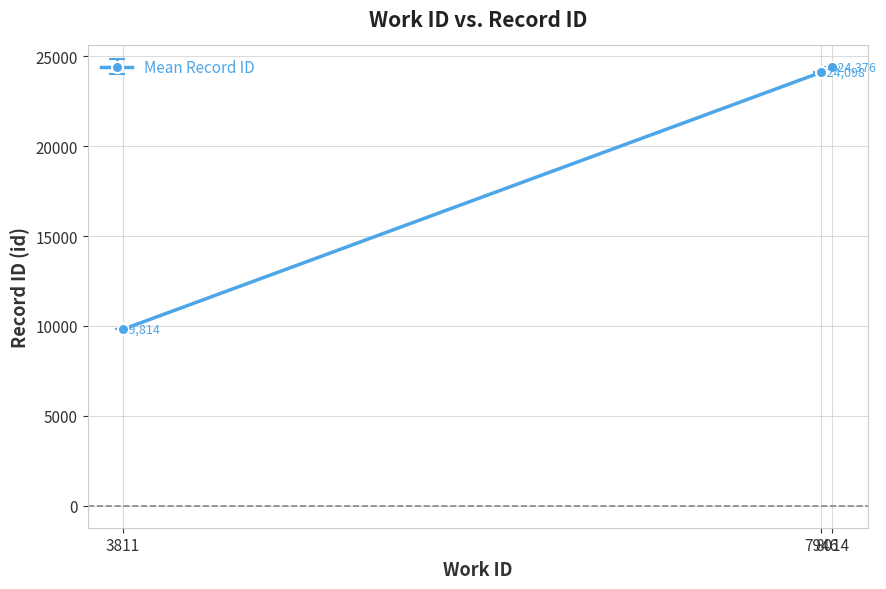

At which category does the chart reach its minimum across all series?

3811